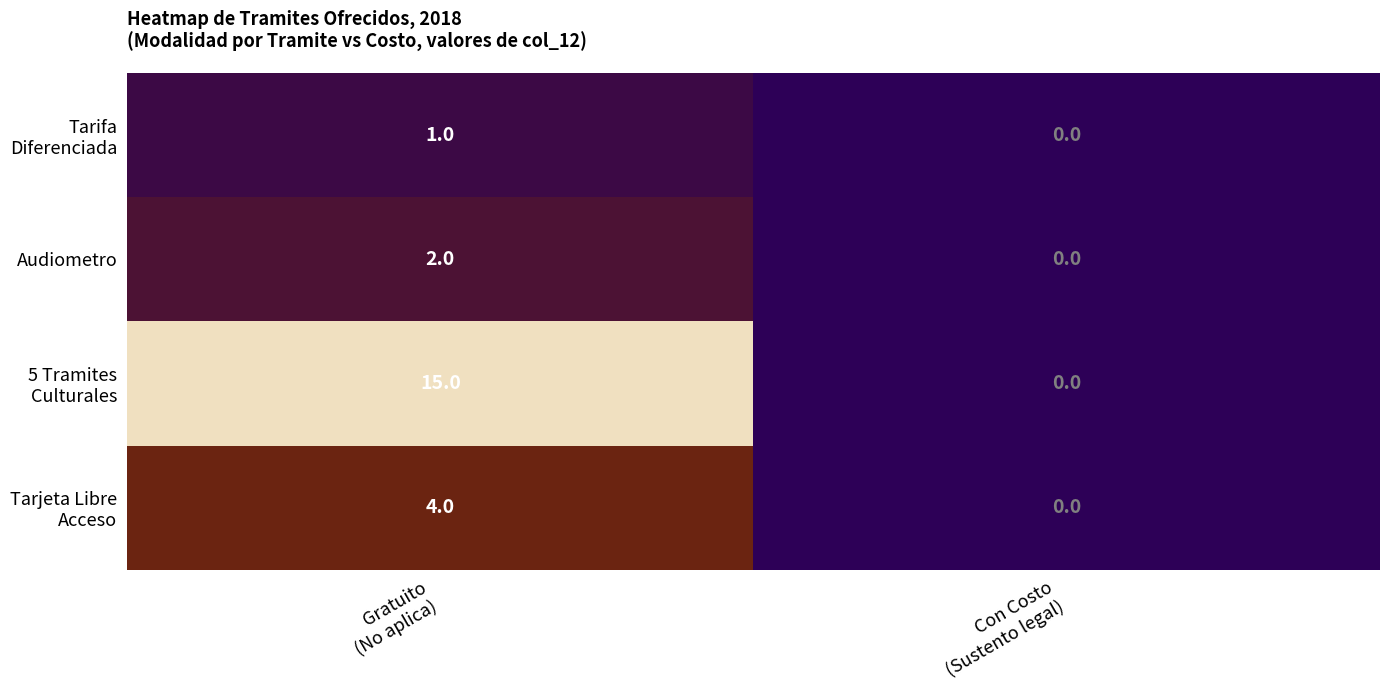

What is the difference between the highest and lowest values at Gratuito
(No aplica)?

14